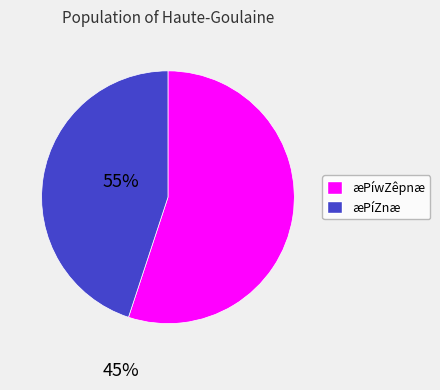

Which category has the biggest portion of the pie?

æPíwZêpnæ